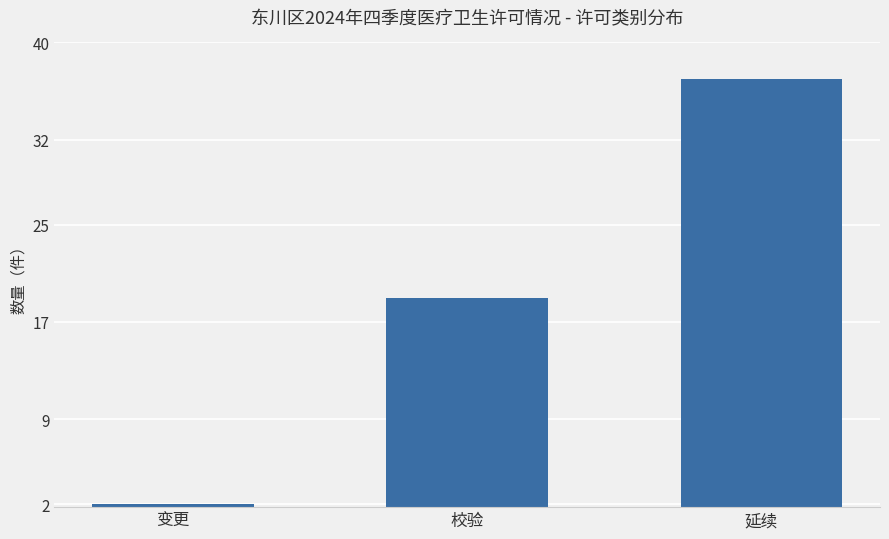

Reading left to right, transcribe all the data shown in this chart.

2	19	37